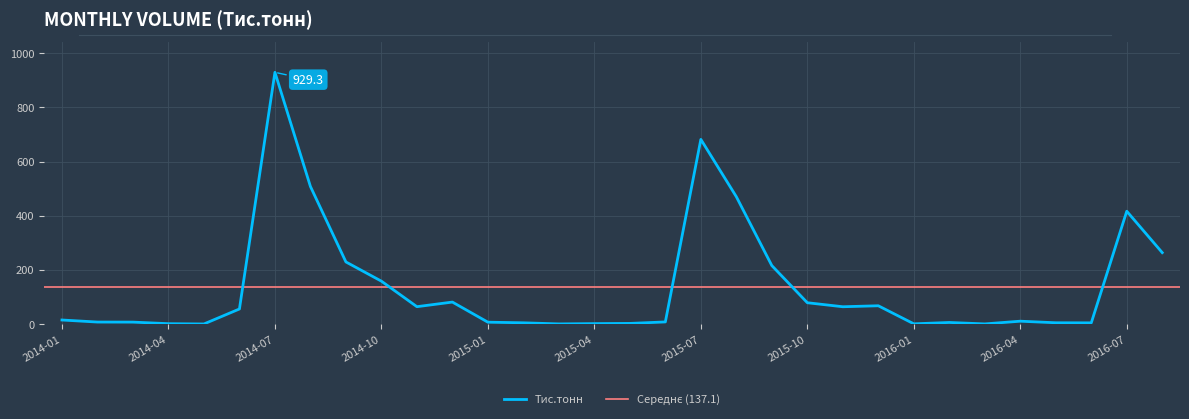

True or false: the data has more than 0 interior local peaks.

True